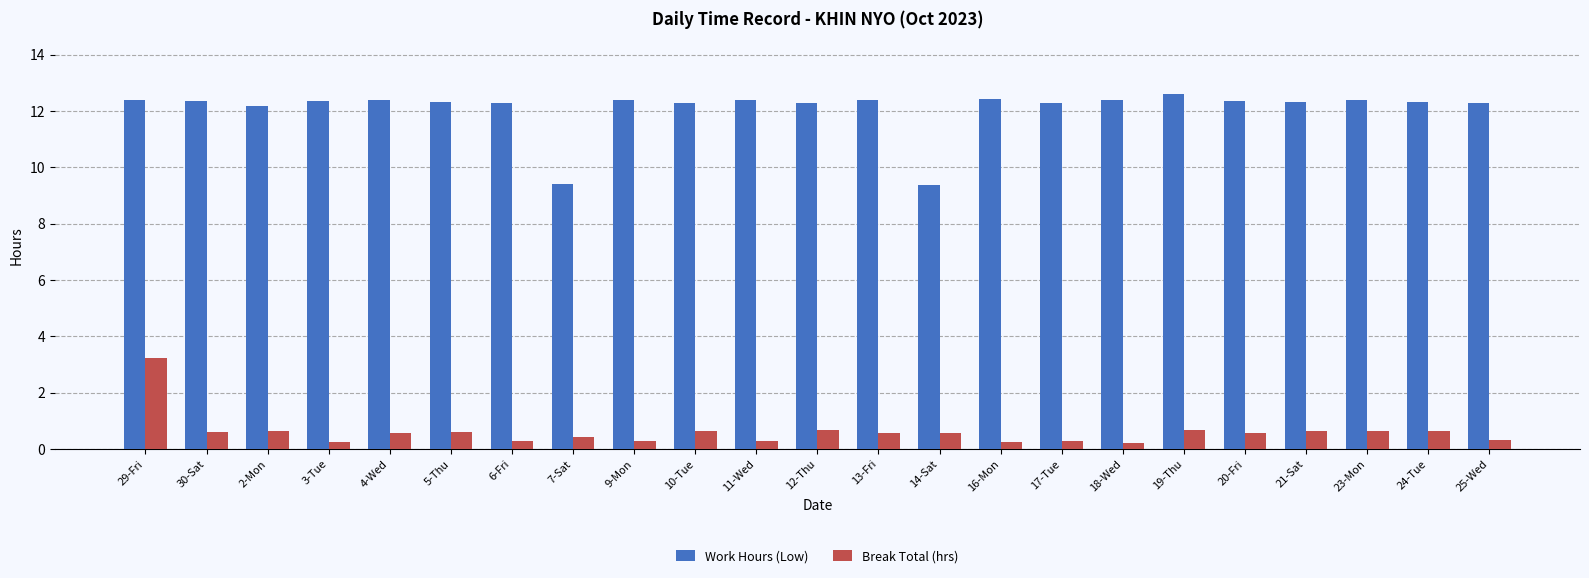

Read the Break Total (hrs) value at 5-Thu.

0.6